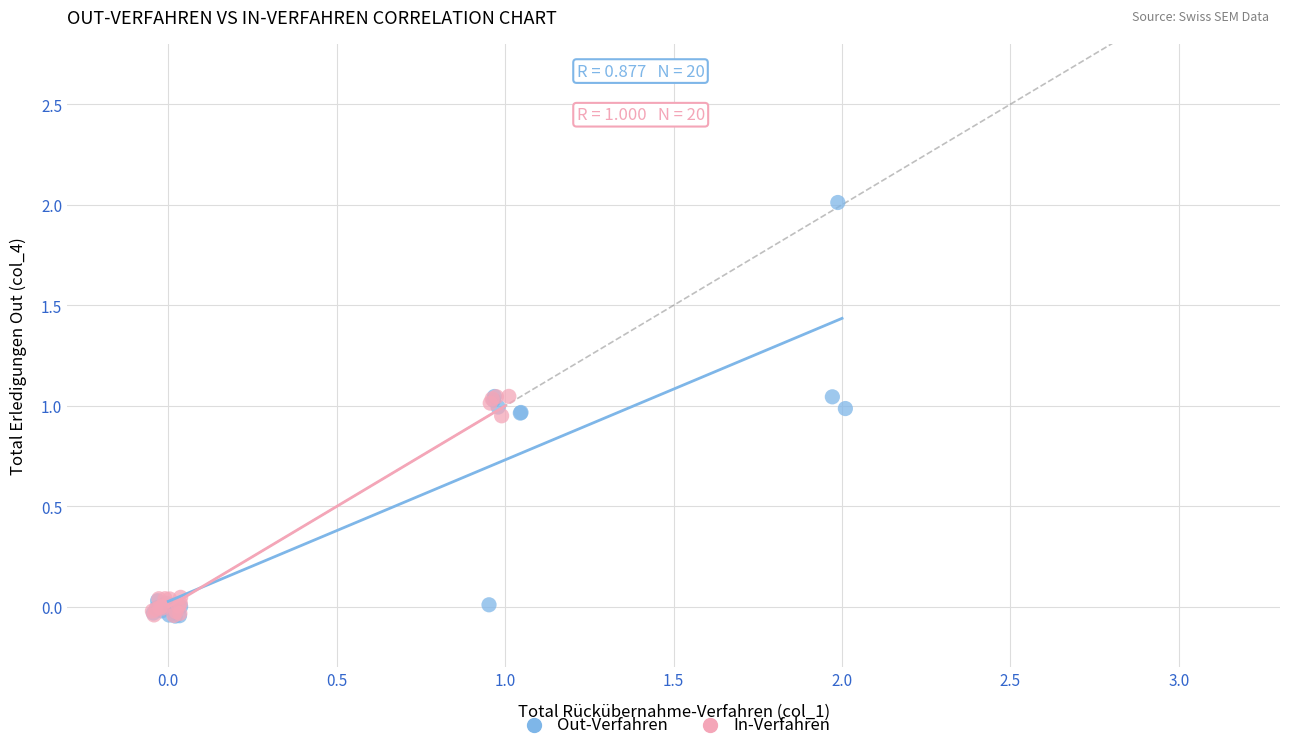

Which series contains the highest Y value?

Out-Verfahren